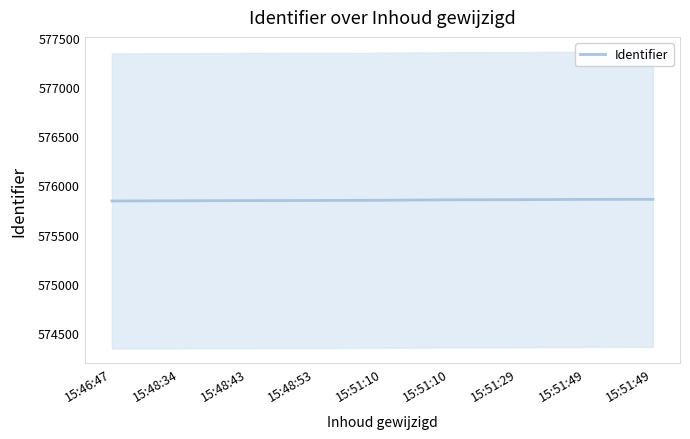

What is the label of the 2nd point from the left?

15:48:34